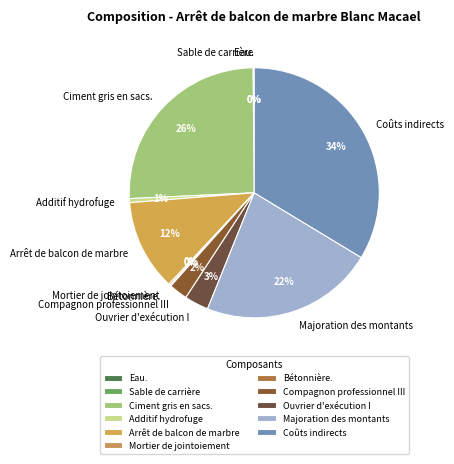

Does any single category account for the majority?

No